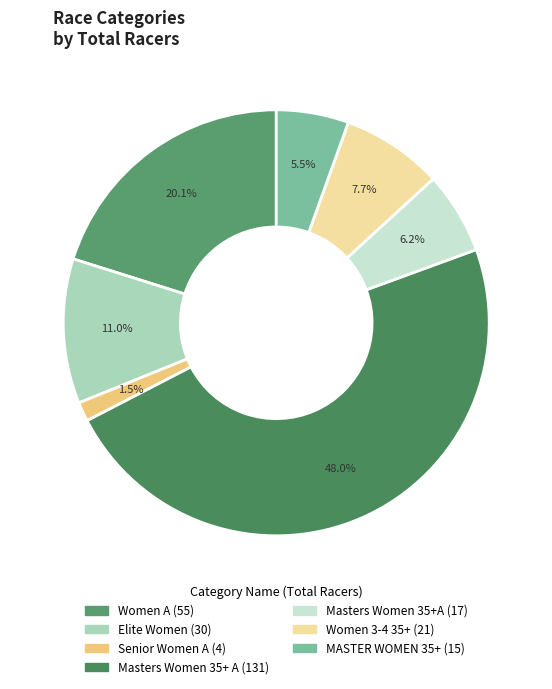

How many segments does this pie chart have?

7